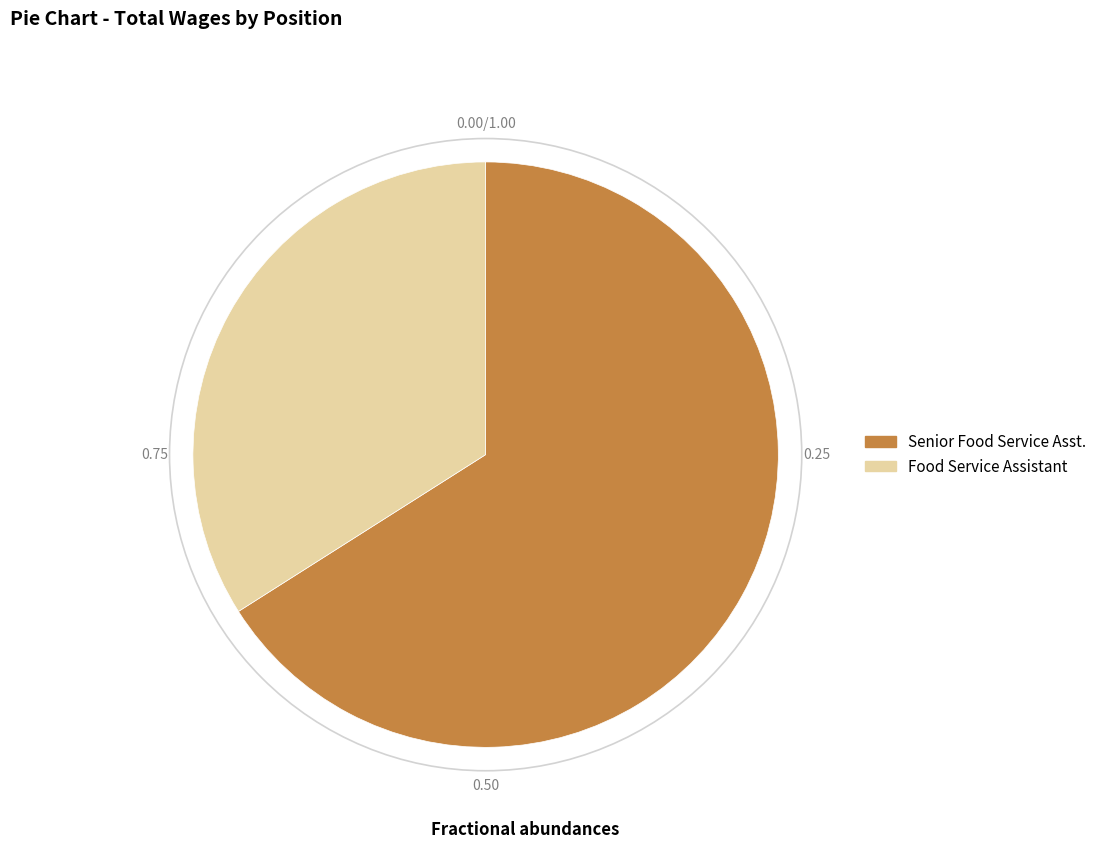

Do Senior Food Service Asst. and Food Service Assistant together represent more than half of the pie?

Yes